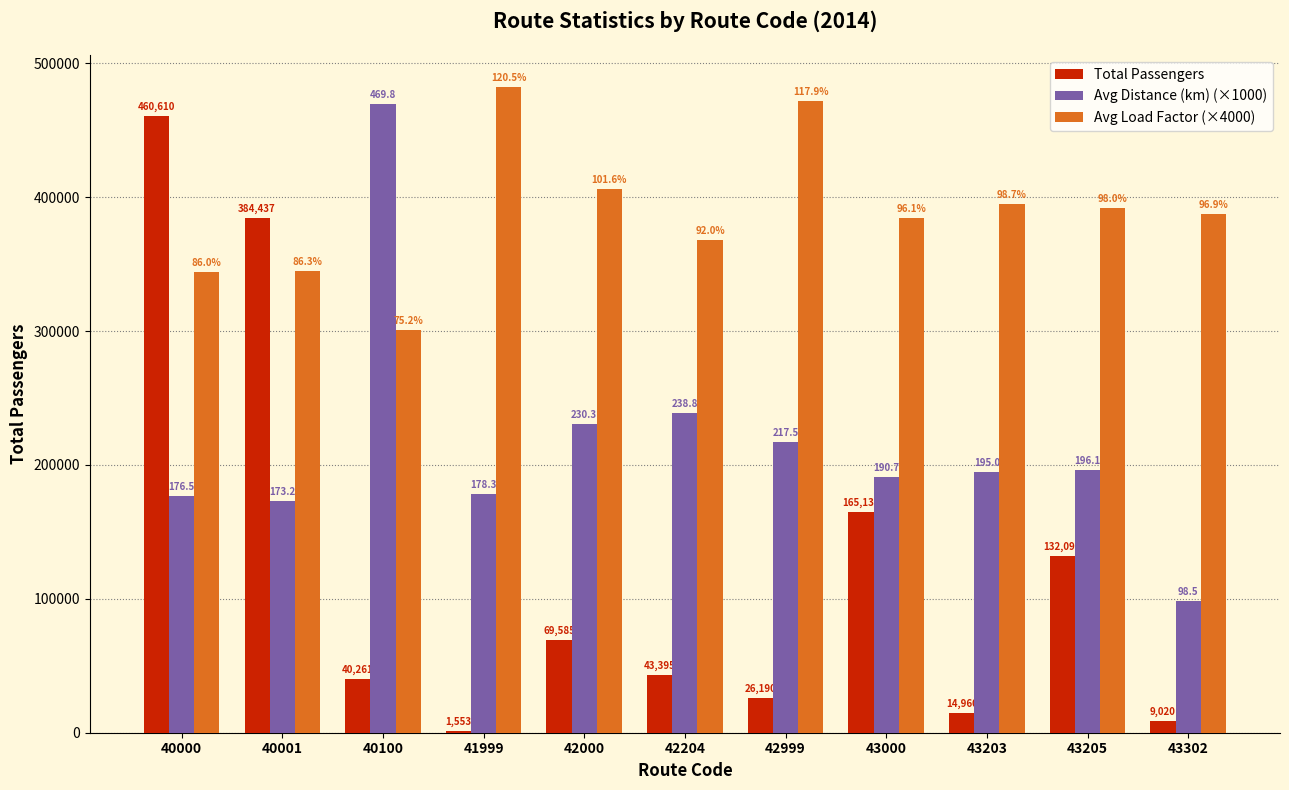

How many groups of bars are there?

11